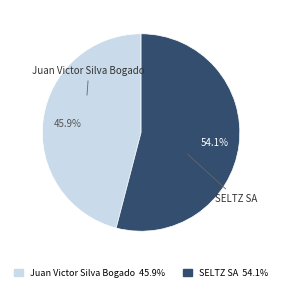

To the nearest percent, what is the difference between the SELTZ SA and Juan Victor Silva Bogado slice percentages?

8%